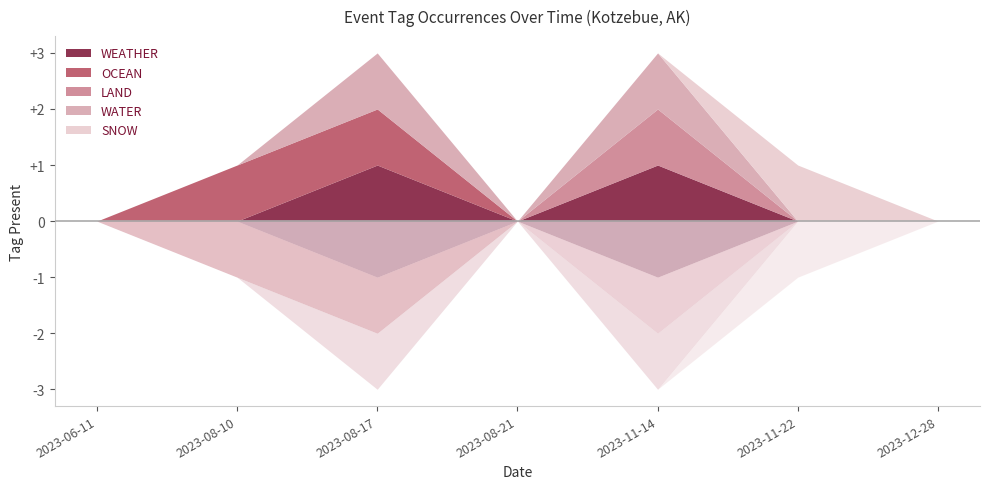

Reading right to left, what are all the values shown in this chart?

WEATHER: 2023-12-28=0	2023-11-22=0	2023-11-14=1	2023-08-21=0	2023-08-17=1	2023-08-10=0	2023-06-11=0
OCEAN: 2023-12-28=0	2023-11-22=0	2023-11-14=0	2023-08-21=0	2023-08-17=1	2023-08-10=1	2023-06-11=0
LAND: 2023-12-28=0	2023-11-22=0	2023-11-14=1	2023-08-21=0	2023-08-17=0	2023-08-10=0	2023-06-11=0
WATER: 2023-12-28=0	2023-11-22=0	2023-11-14=1	2023-08-21=0	2023-08-17=1	2023-08-10=0	2023-06-11=0
SNOW: 2023-12-28=0	2023-11-22=1	2023-11-14=0	2023-08-21=0	2023-08-17=0	2023-08-10=0	2023-06-11=0